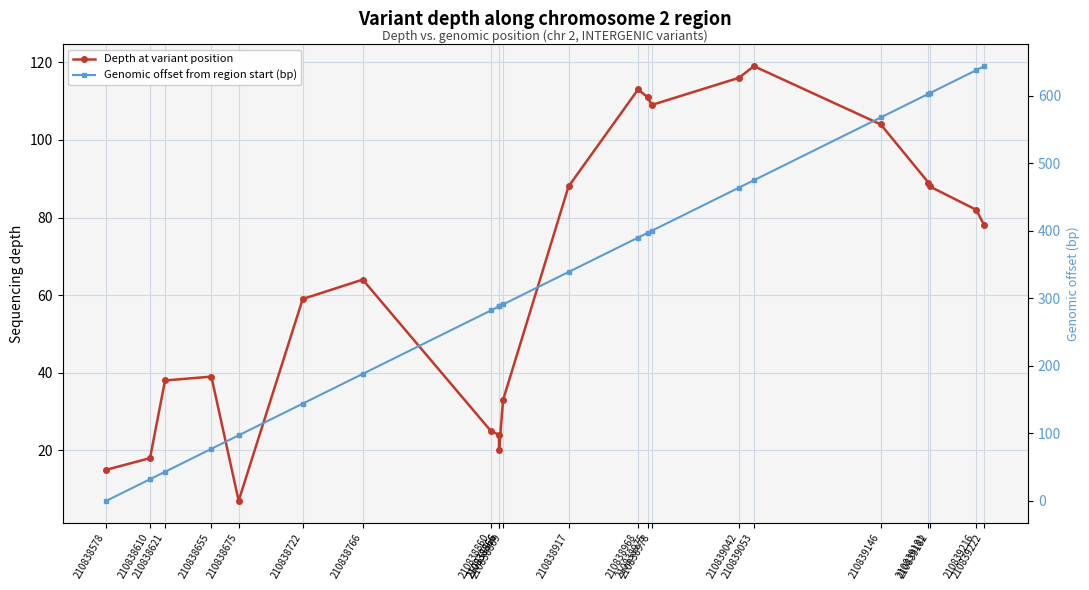

Which series has the largest total across all categories?

Genomic offset from region start (bp)